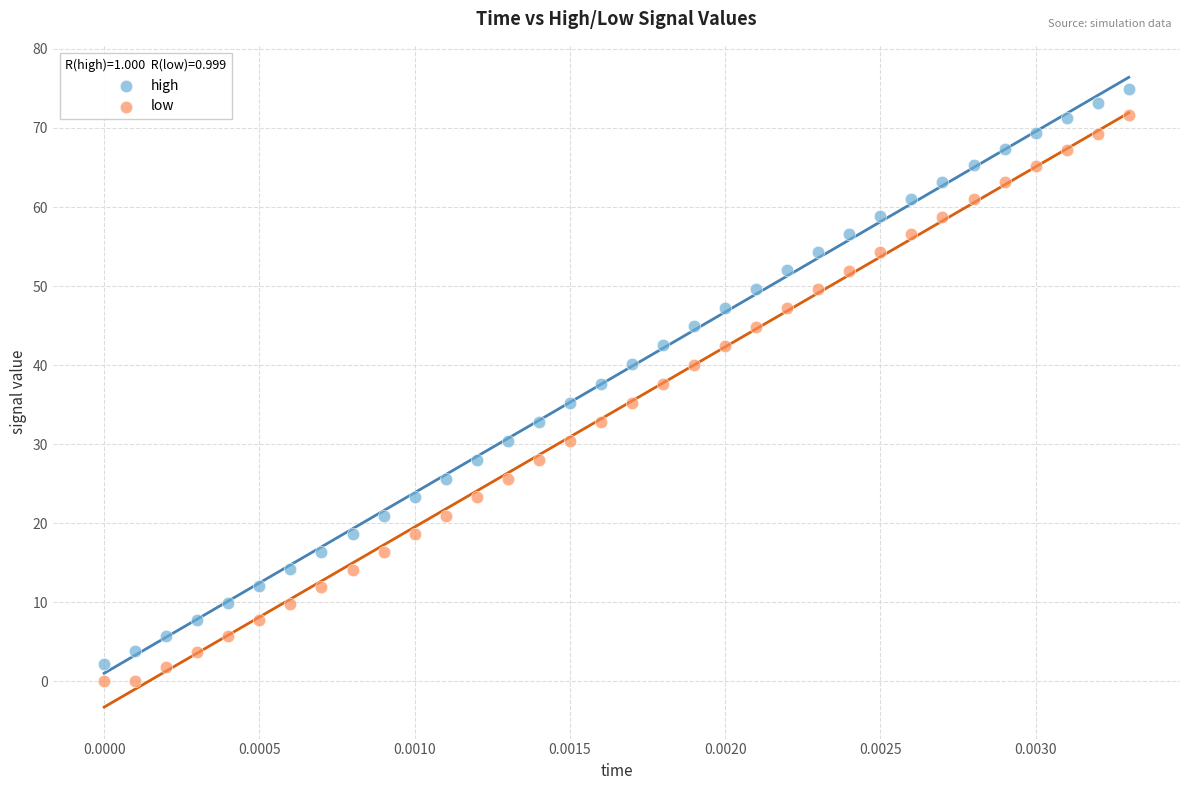

Which series reaches the maximum Y coordinate?

high